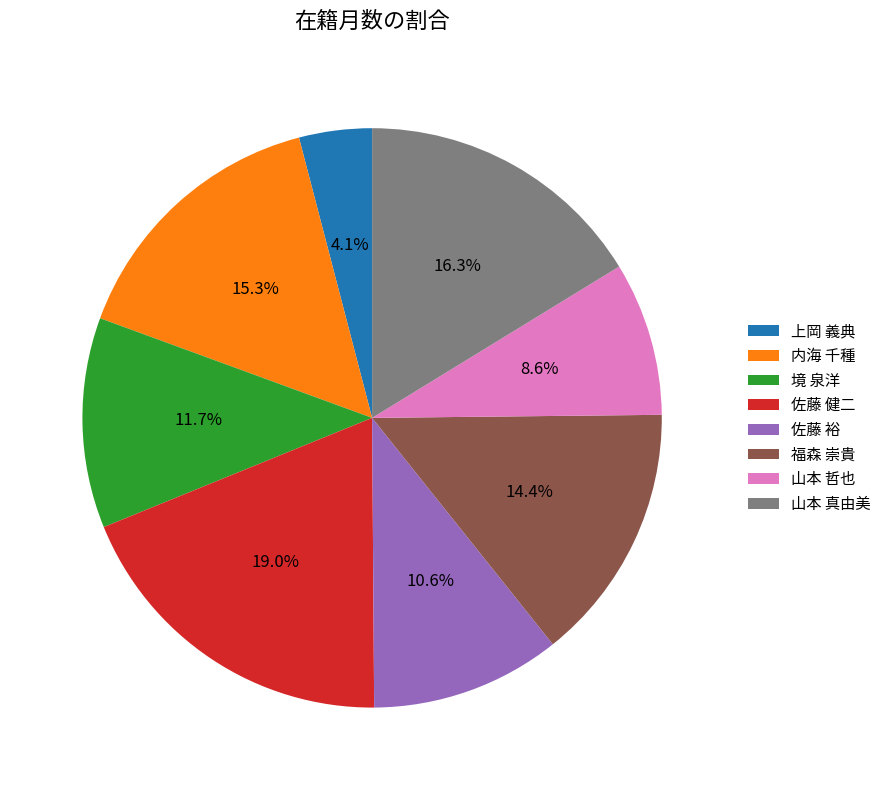

What portion of the pie excludes 山本 真由美?

83.7%